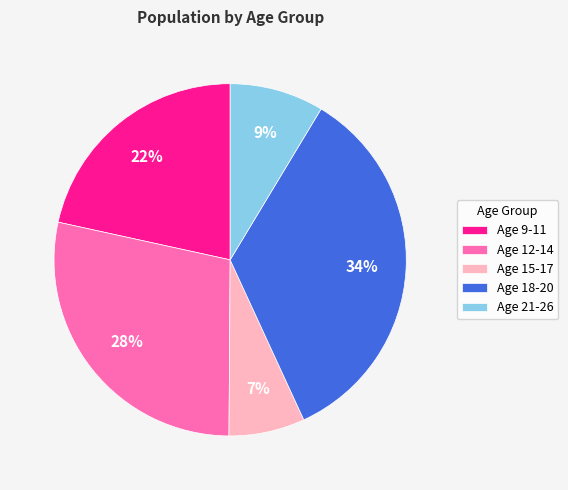

Do Age 18-20 and Age 21-26 together represent more than half of the pie?

No